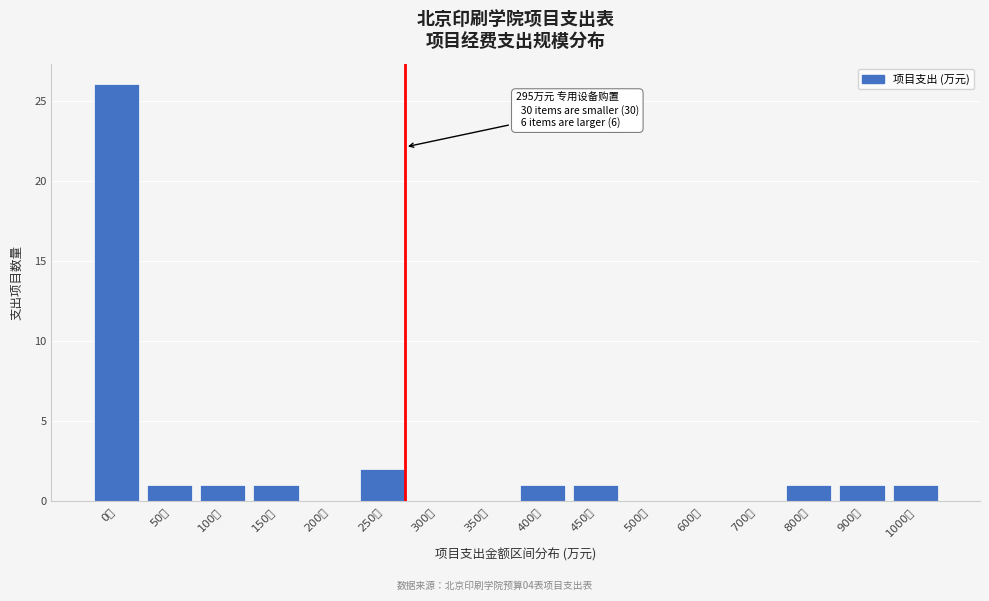

Reading left to right, list all the values displayed in this chart.

0万=26	50万=1	100万=1	150万=1	200万=0	250万=2	300万=0	350万=0	400万=1	450万=1	500万=0	600万=0	700万=0	800万=1	900万=1	1000万=1